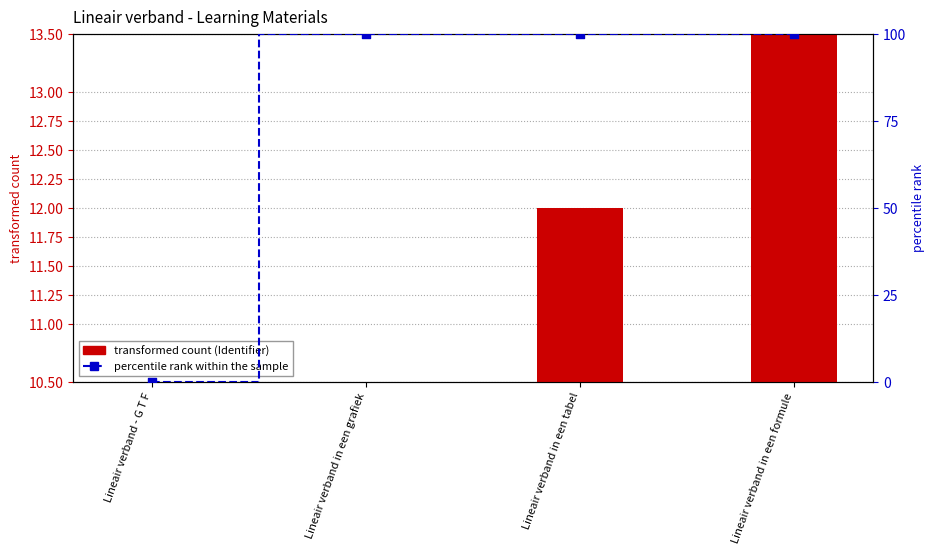

Is the value of transformed count at Lineair verband in een grafiek greater than the value of percentile rank within the sample at Lineair verband in een grafiek?

No